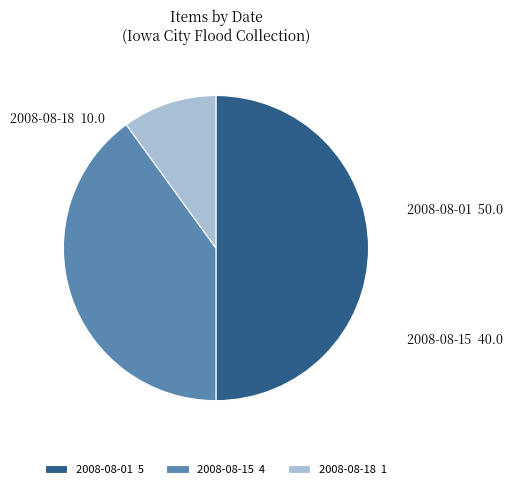

Approximately how many times larger is the value at 2008-08-01 compared to 2008-08-18?

5.0